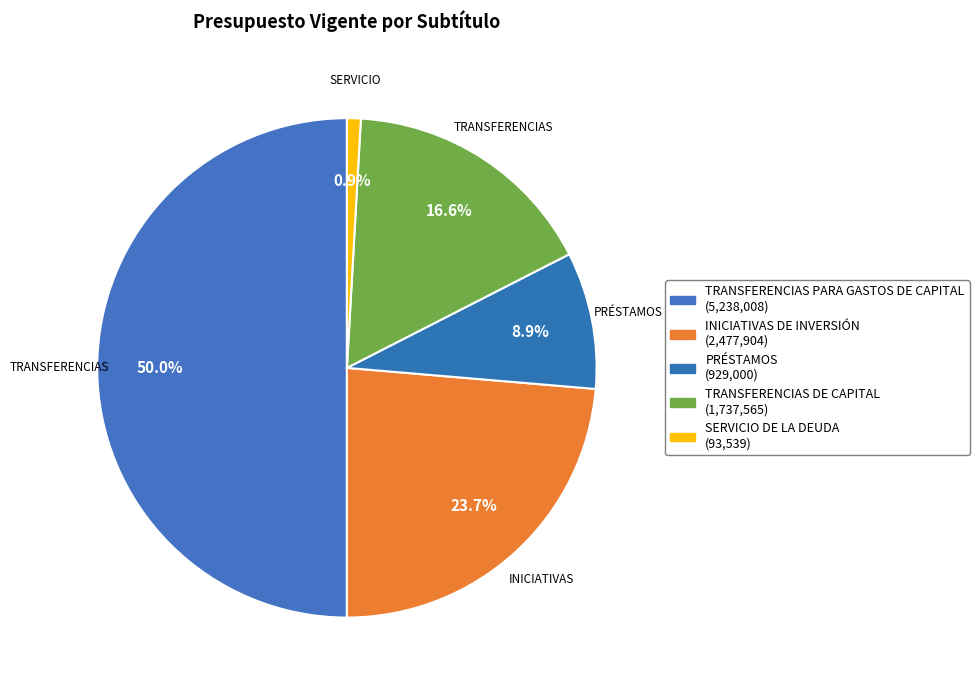

Count the number of slices in the pie.

5